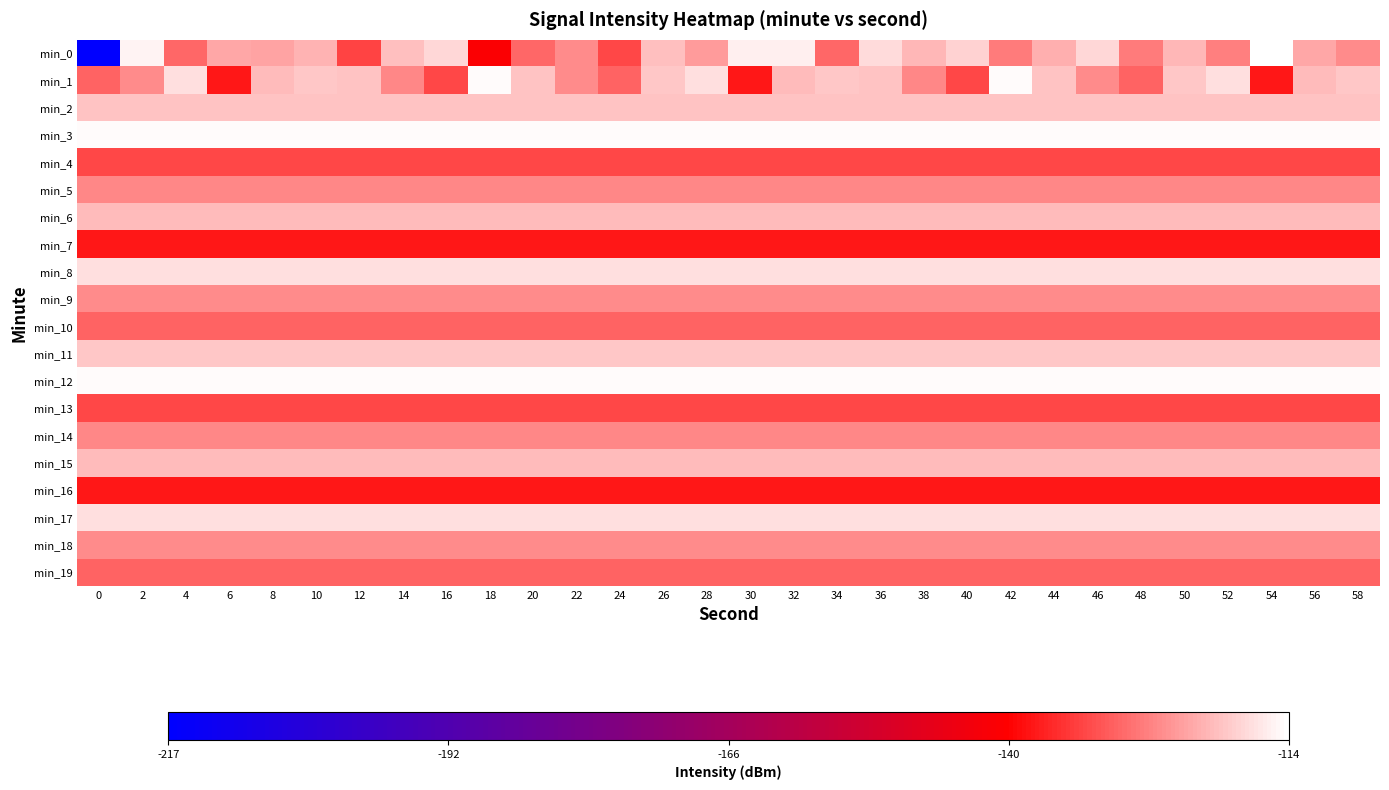

Which has a higher value, 10 or 16?

16